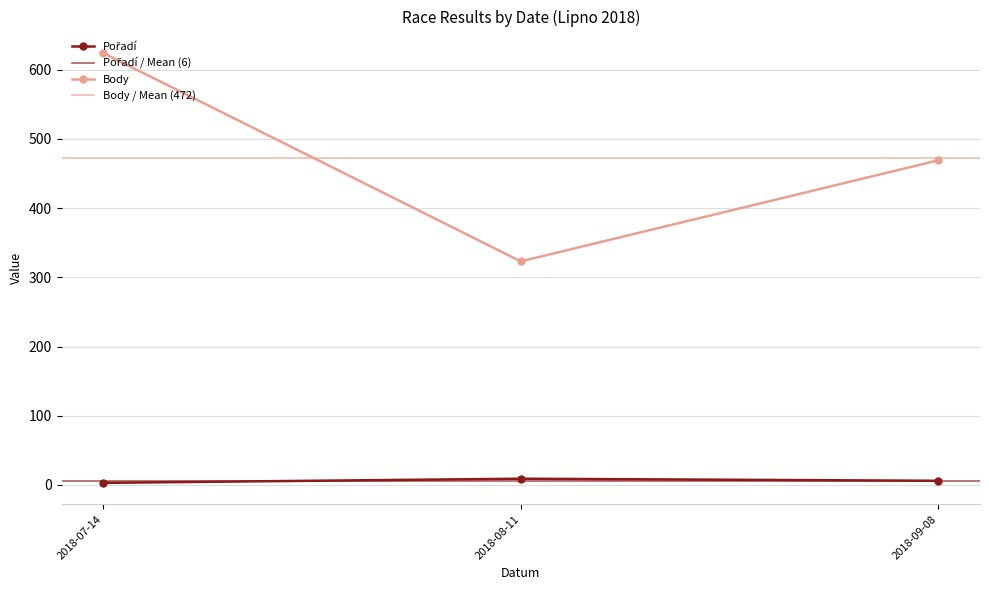

What position from the right is 2018-07-14?

3